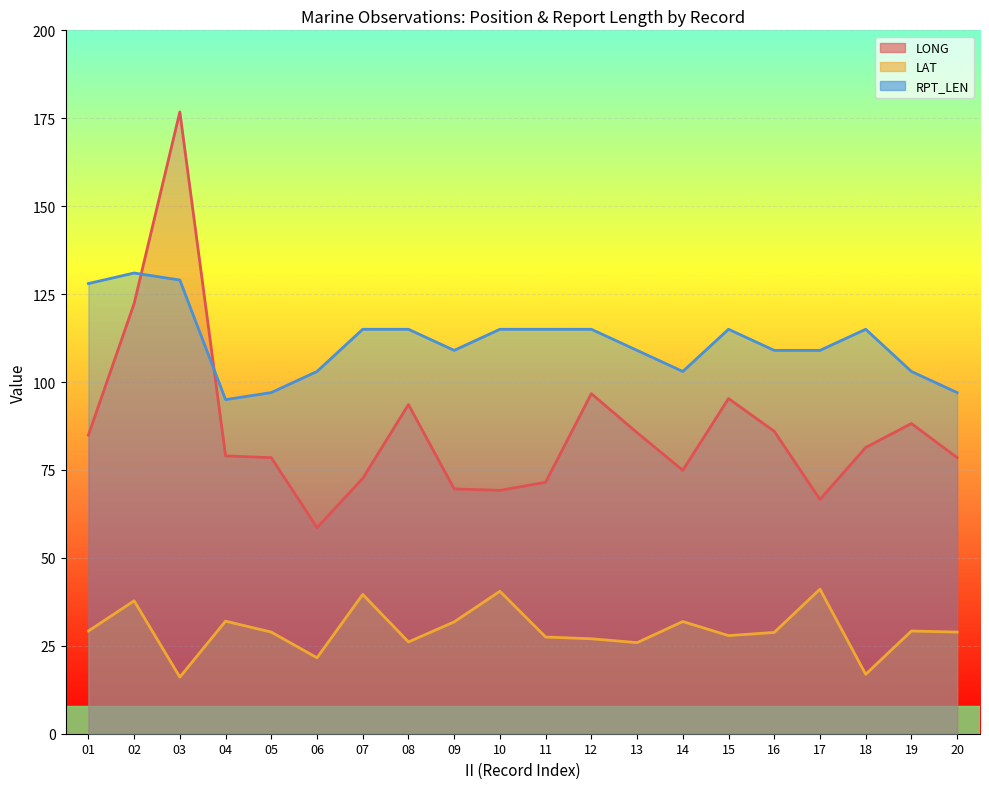

How many data points in RPT_LEN are above 115?

3